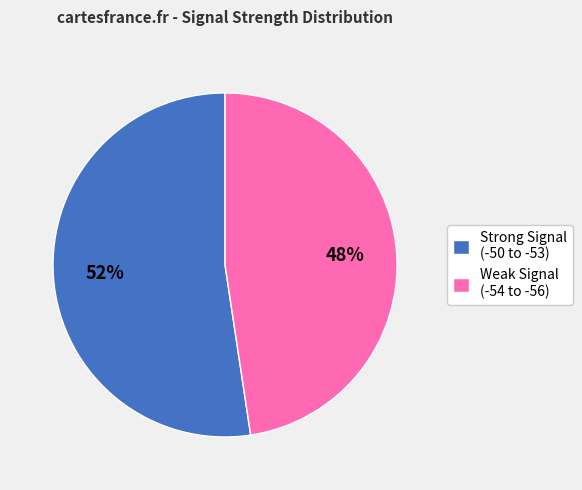

To the nearest percent, what portion does Strong Signal (-50 to -53) represent?

52%